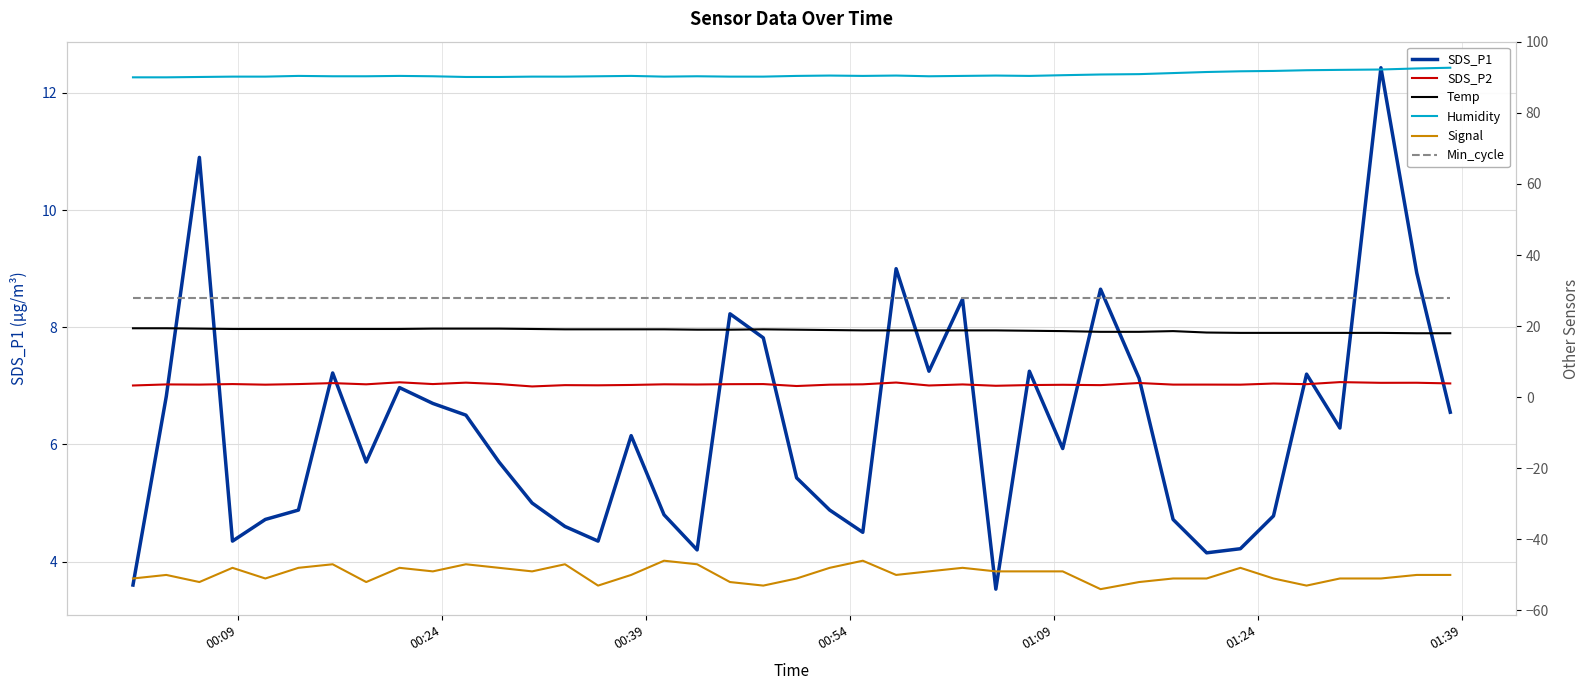

True or false: Temp and Signal cross at least once.

False